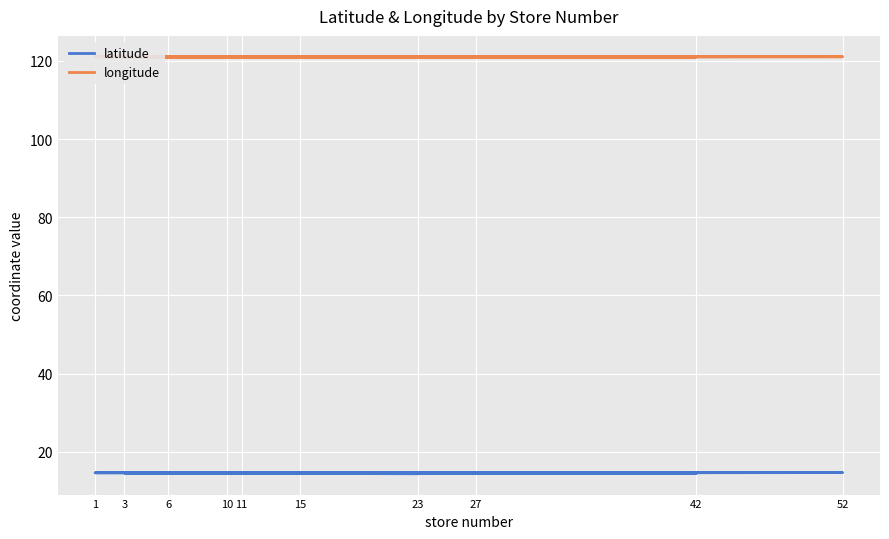

Does the chart display data point markers on the line(s)?

No